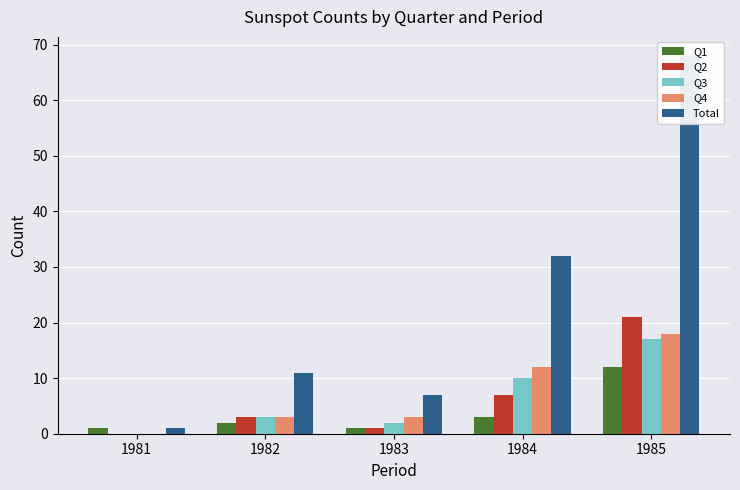

Read the Q2 value at 1985, to the nearest 5.

20